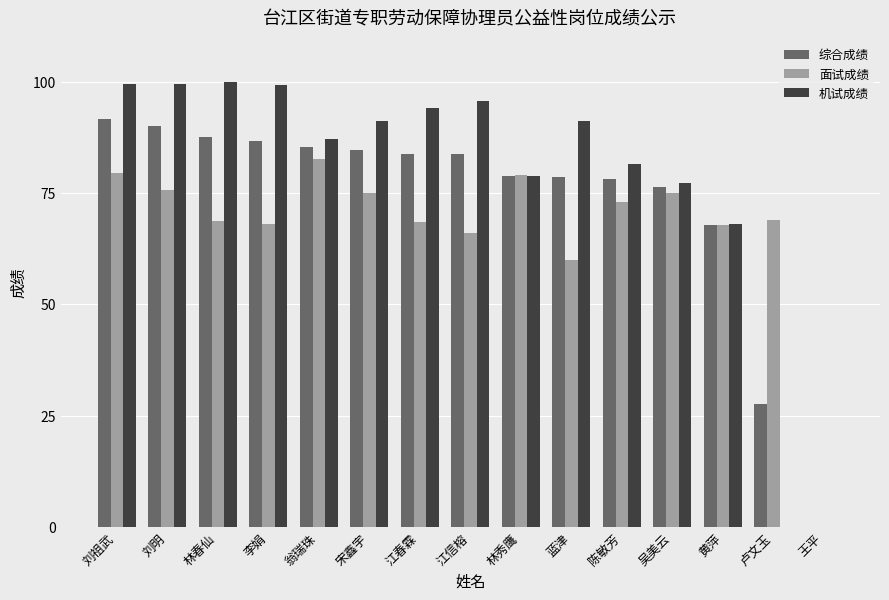

What is the sum of the 机试成绩 values at 李娟 and 翁瑞珠?

186.4